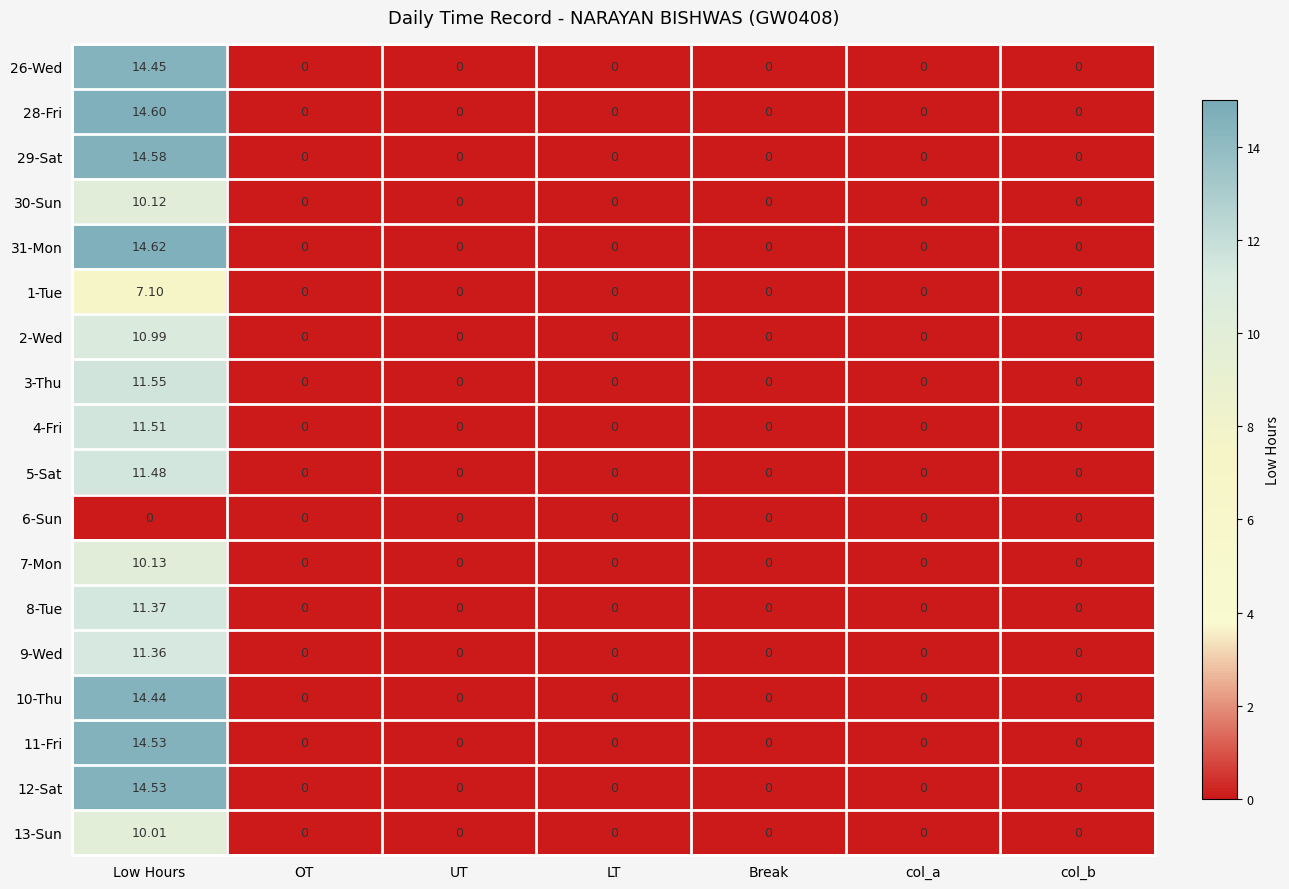

At which category is the sum across all series the highest?

Low Hours